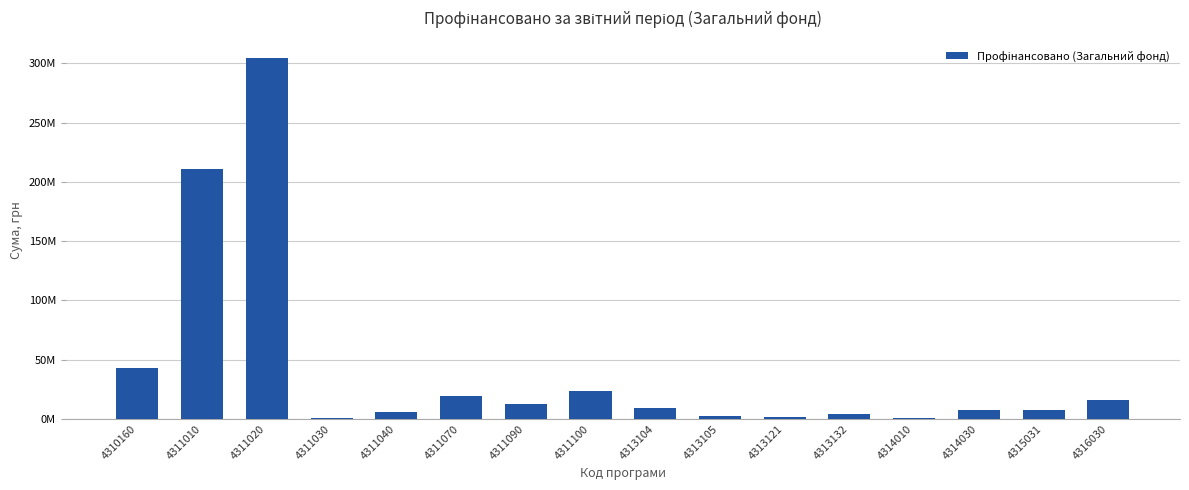

List the labels in order of value, largest first.

4311020, 4311010, 4310160, 4311100, 4311070, 4316030, 4311090, 4313104, 4315031, 4314030, 4311040, 4313132, 4313105, 4313121, 4311030, 4314010